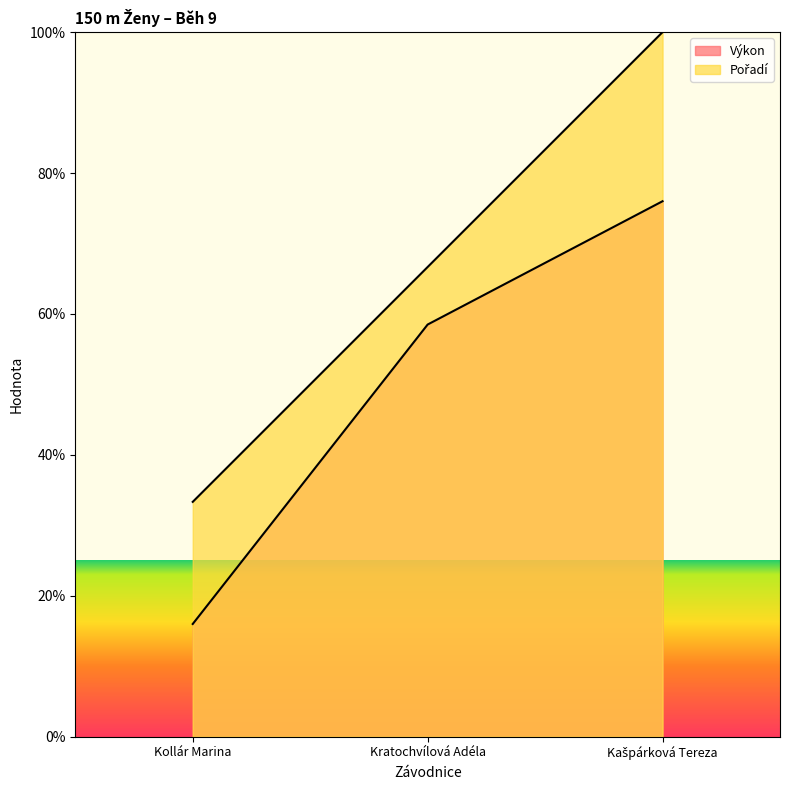

At which category is the sum across all series the highest?

Kašpárková Tereza